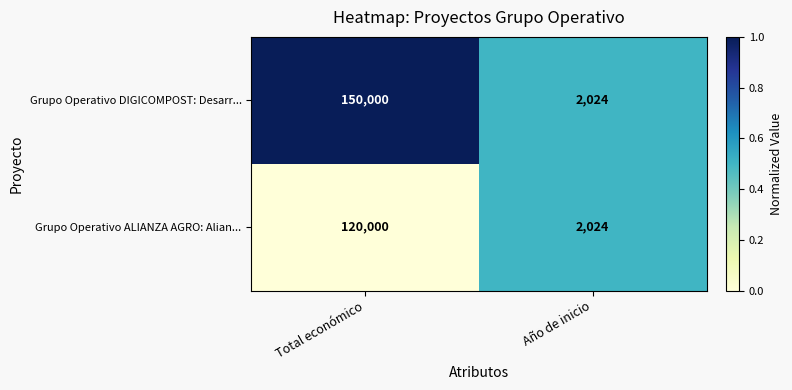

Which category has the highest value across all series?

Total económico